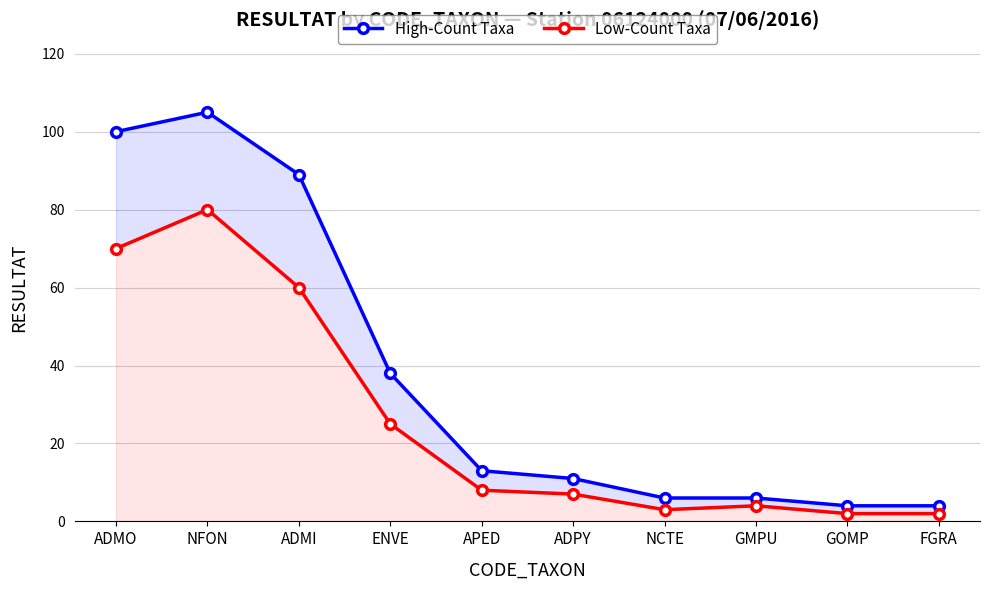

Which series has the largest range (max minus min)?

High-Count Taxa